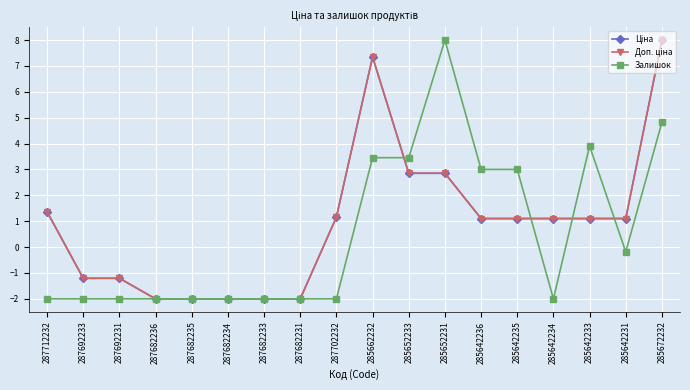

Is this an area chart (filled region under the line)?

No